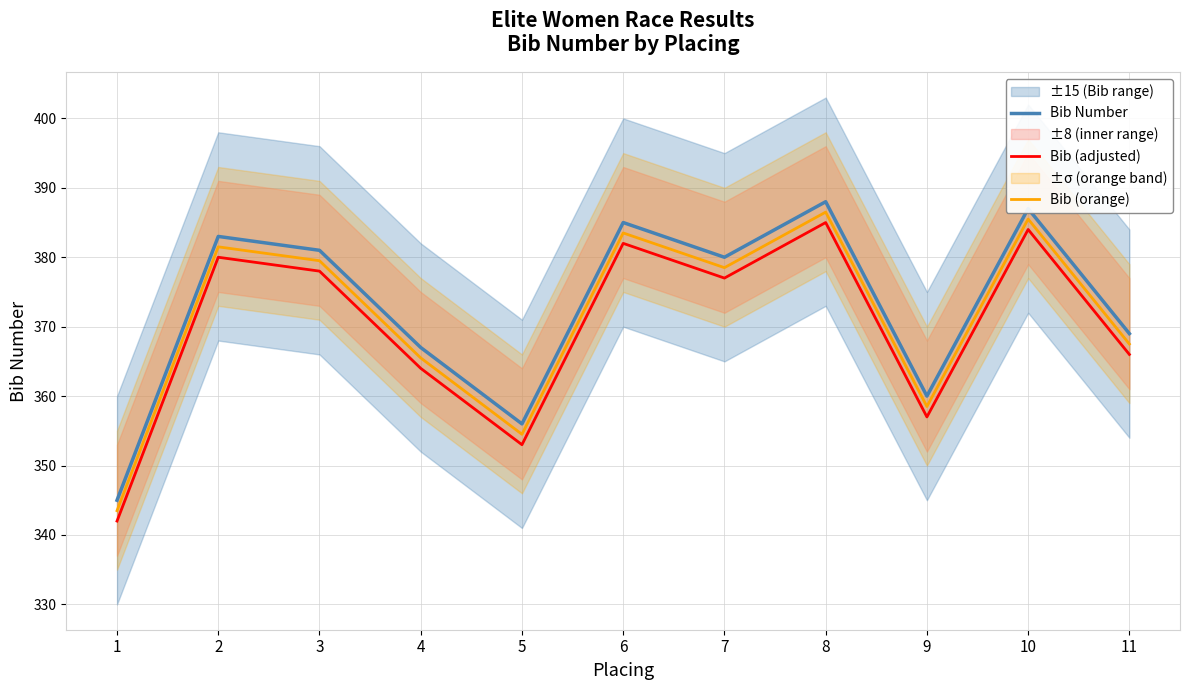

Does the chart have visible grid lines?

Yes